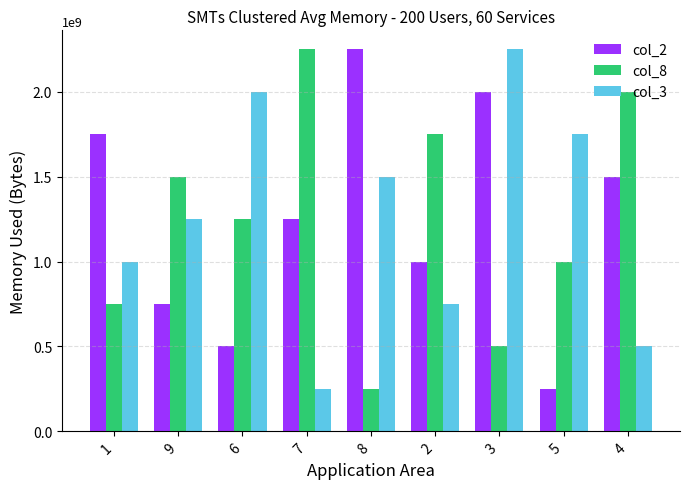

What is the difference between the col_2 values at 1 and 5?

1500000000